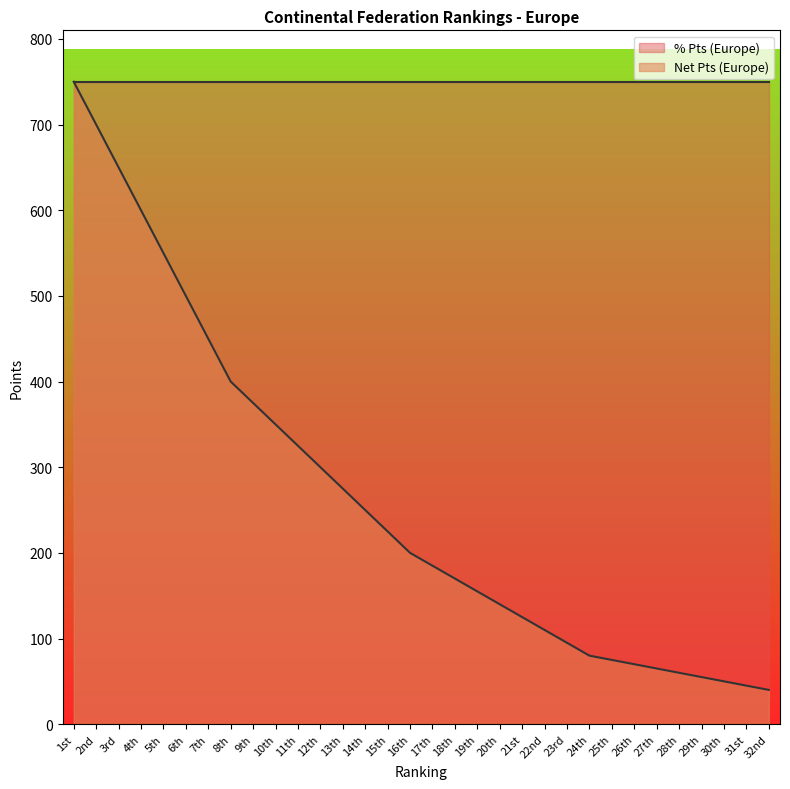

What is the value of the 6th point from the left?

500